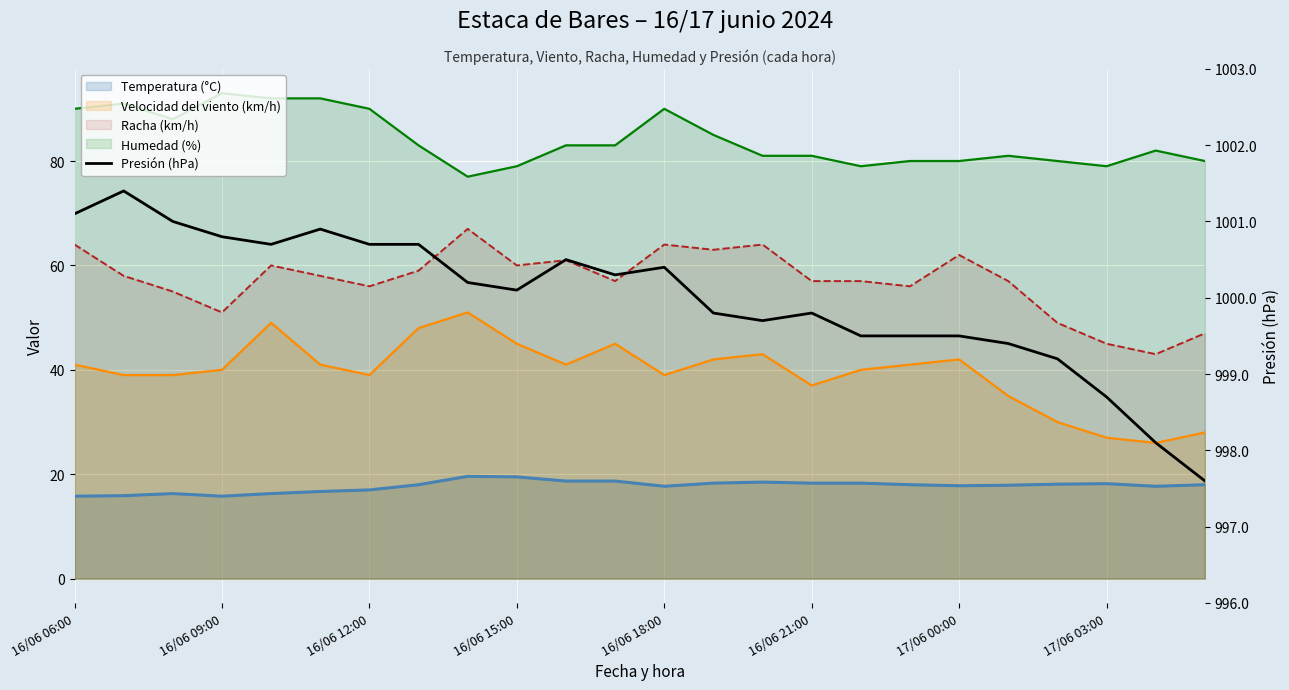

What is the greatest value displayed?

1001.4